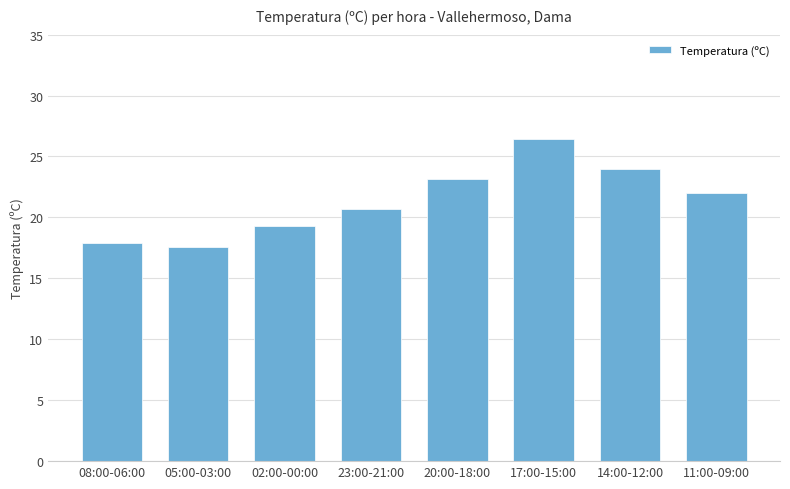

What is the label of the 8th bar from the right?

08:00-06:00